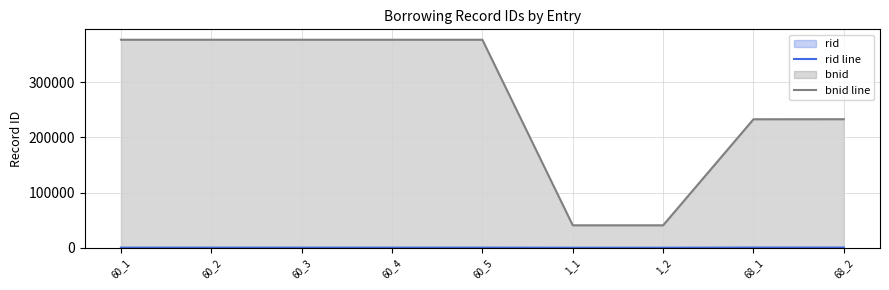

Between 1_2 and 60_2, which is larger?

60_2